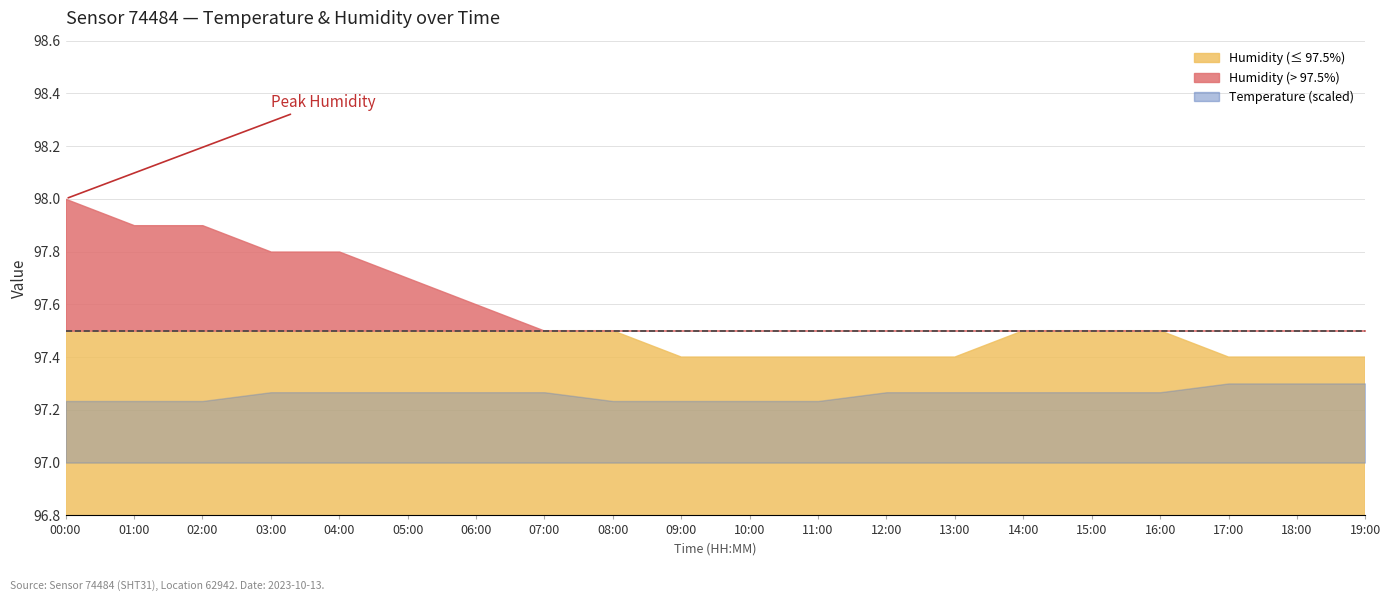

True or false: temperature has a value of 13.7 at 01:00.

True